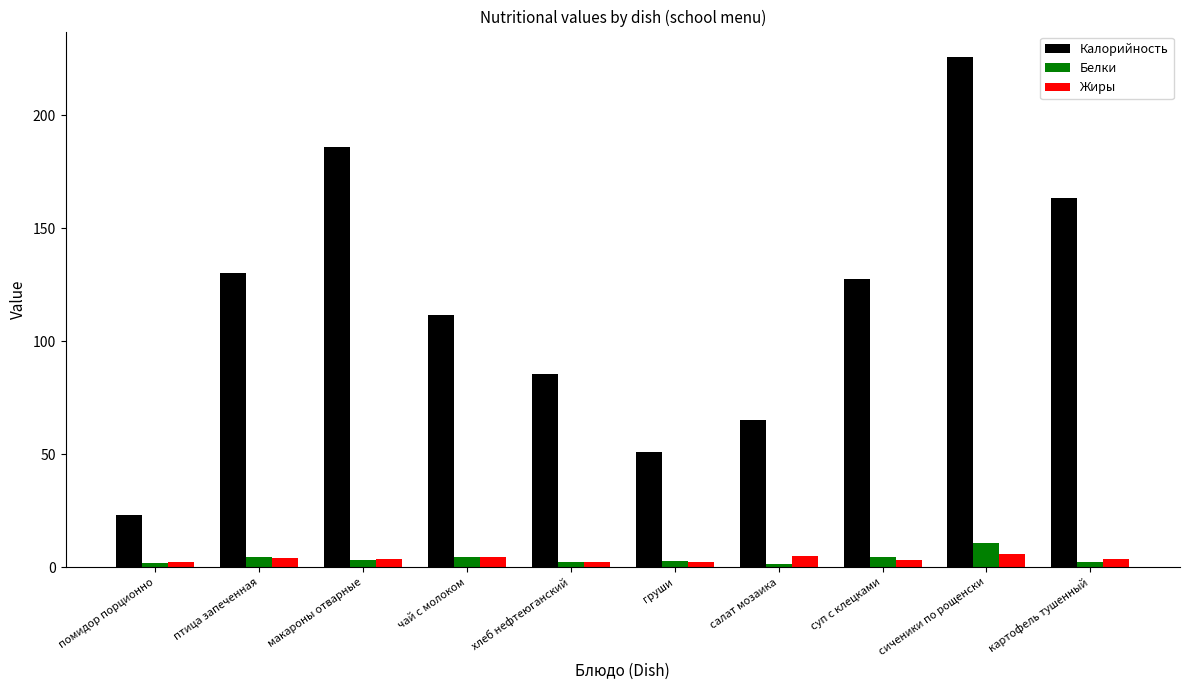

Where does the Белки series first go above 3?

птица запеченная